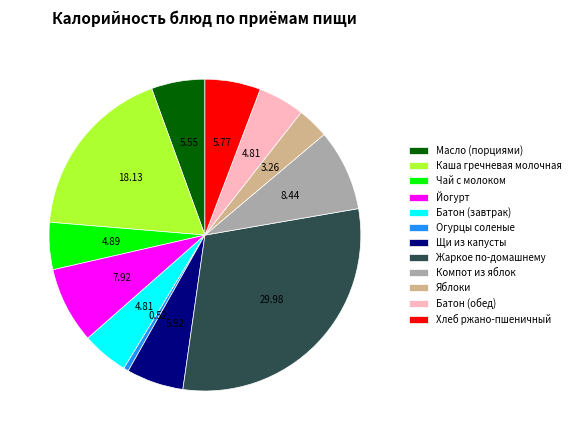

Is the sum of Батон (обед) and Йогурт greater than half?

No